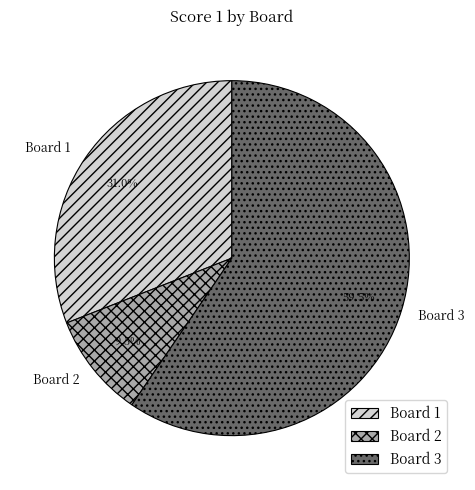

To the nearest percent, what is the combined percentage of Board 3 and Board 2?

69%